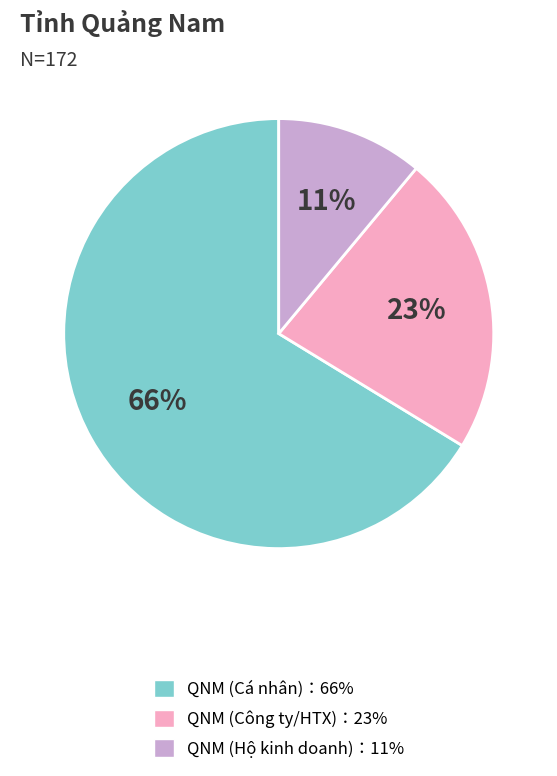

To the nearest percent, what is the average slice percentage?

33%